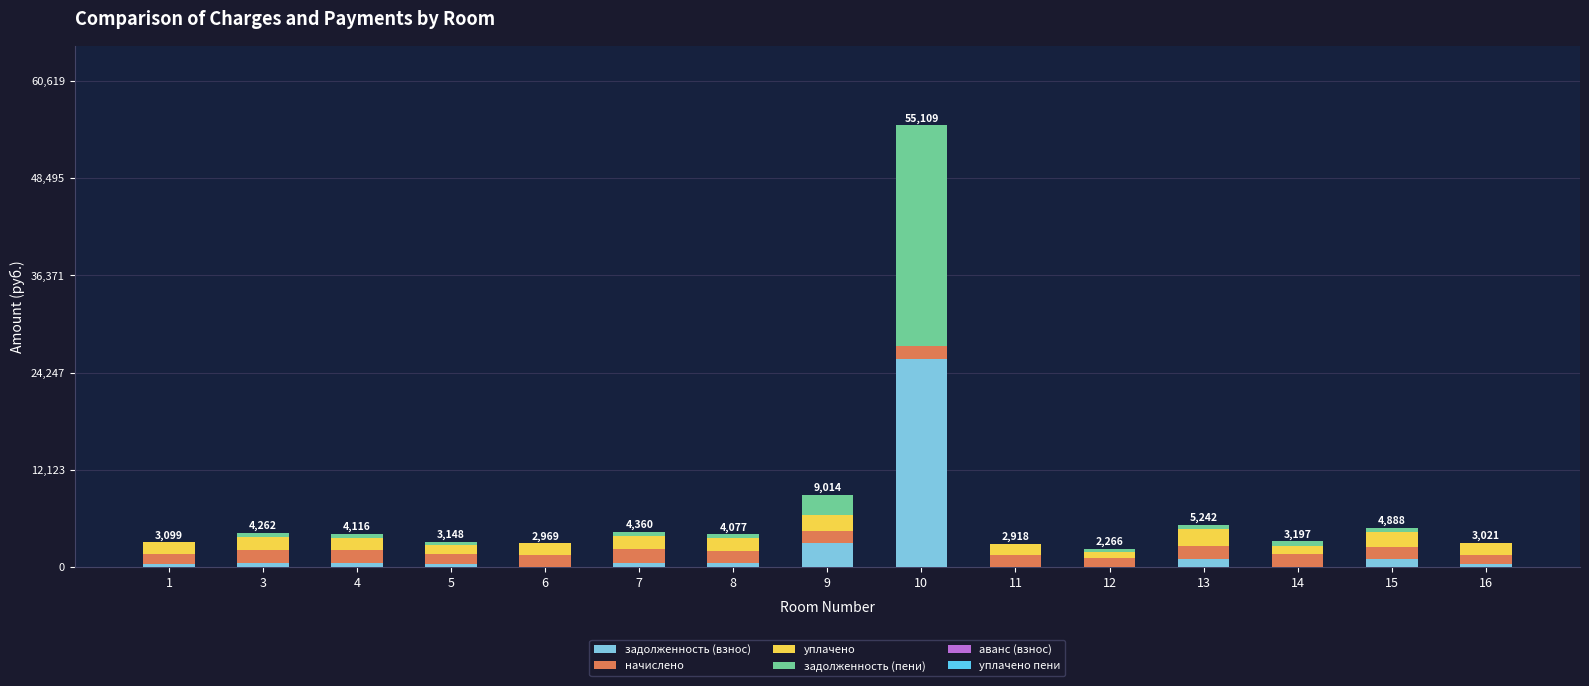

At which category is the sum across all series the highest?

10